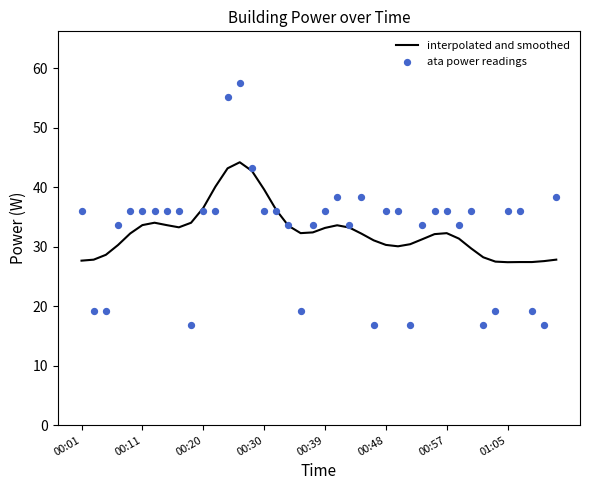

Which series has the largest total across all categories?

interpolated and smoothed